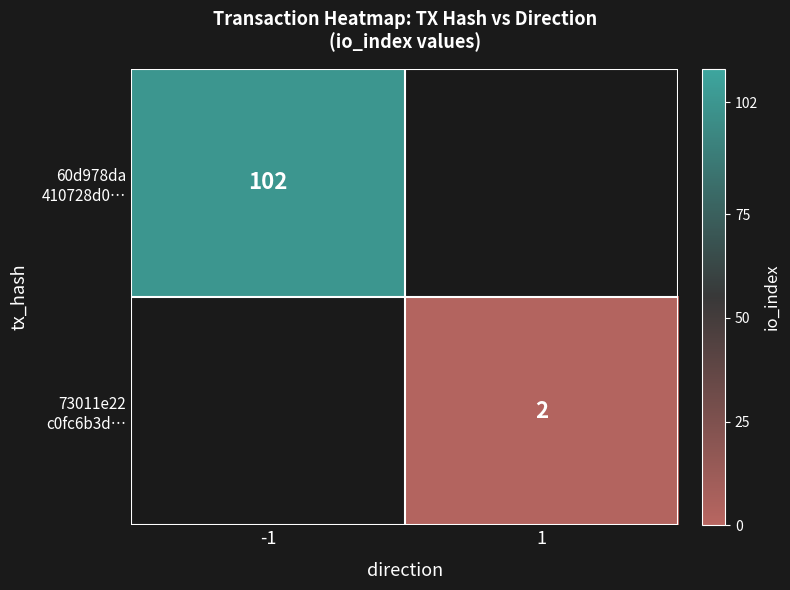

How many series are shown in this chart?

2